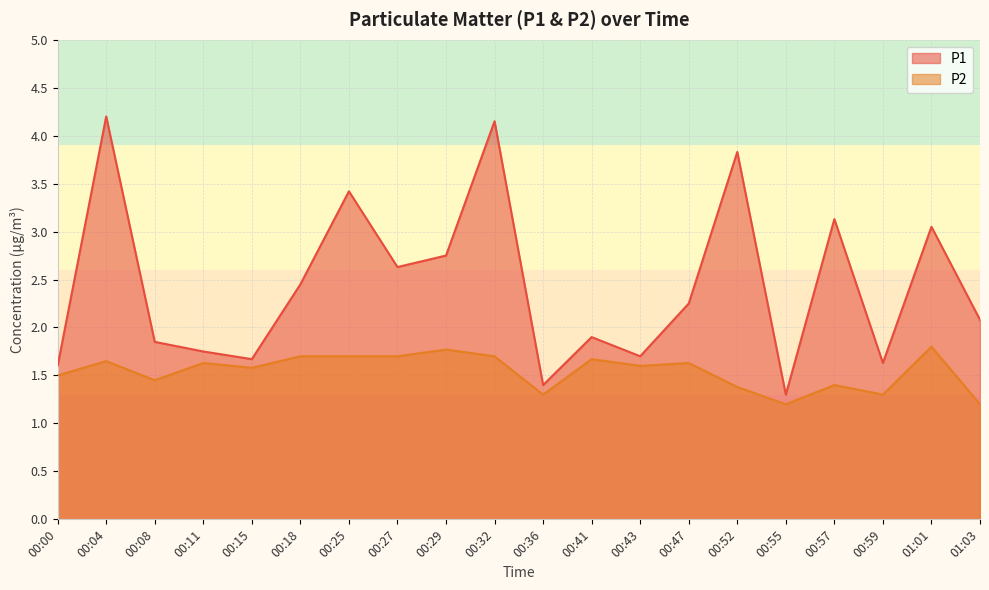

Reading right to left, what are all the values shown in this chart?

P1: 2.1	3.0	1.6	3.1	1.3	3.8	2.2	1.7	1.9	1.4	4.2	2.8	2.6	3.4	2.5	1.7	1.8	1.9	4.2	1.6
P2: 1.2	1.8	1.3	1.4	1.2	1.4	1.6	1.6	1.7	1.3	1.7	1.8	1.7	1.7	1.7	1.6	1.6	1.4	1.6	1.5